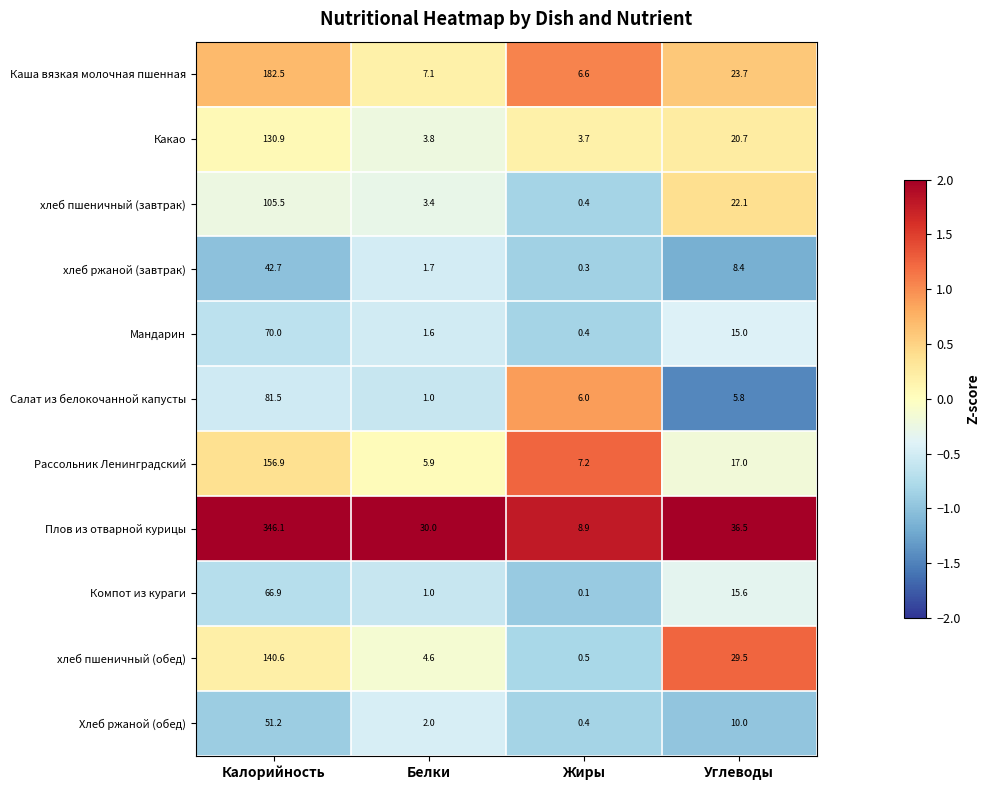

What is the difference between the maximum and minimum values in the Рассольник Ленинградский series?

151.0